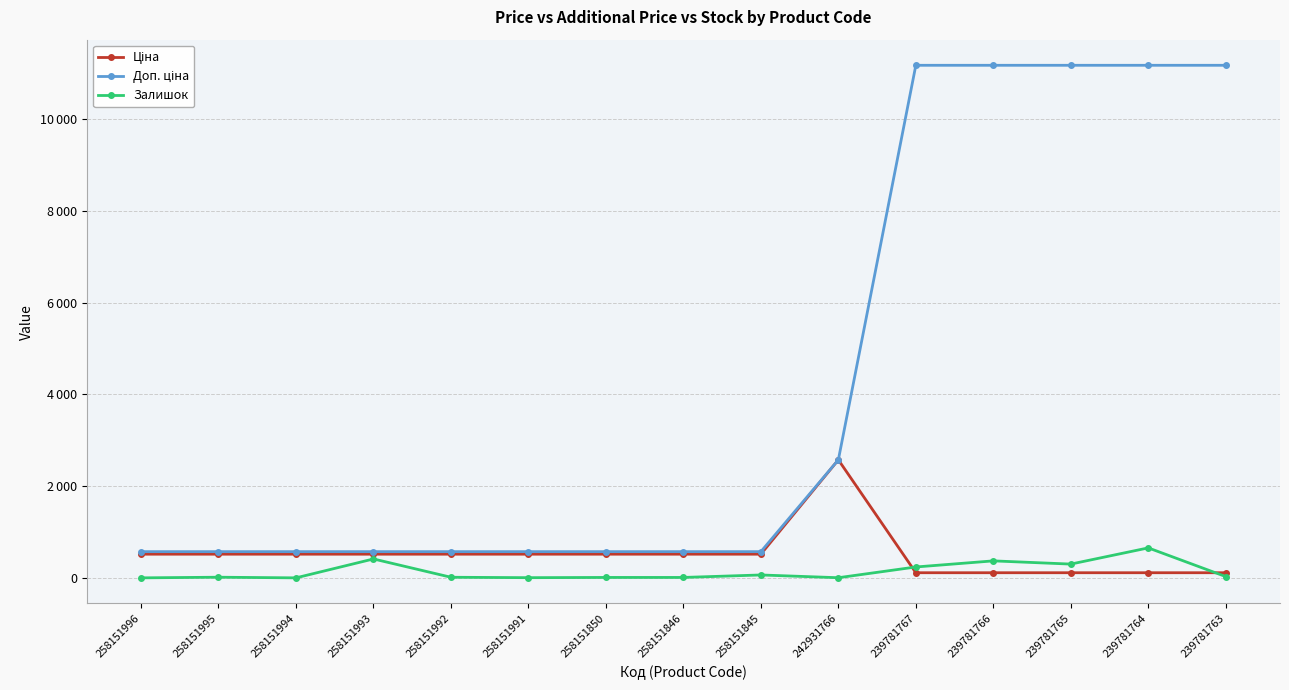

Does the chart have visible grid lines?

Yes